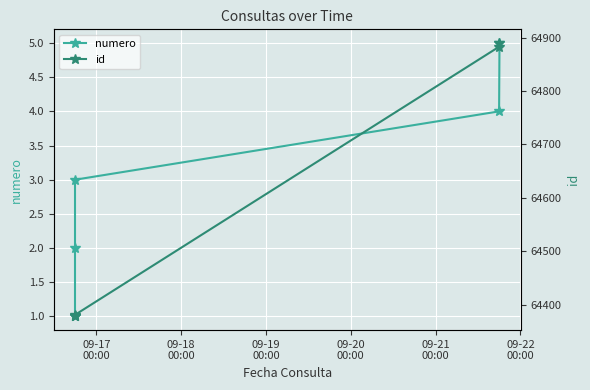

What is the highest value of the numero series?

5